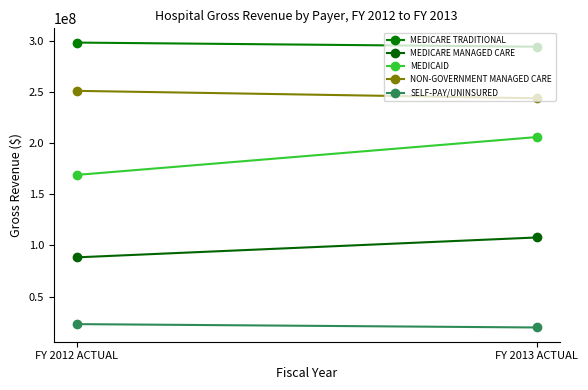

At how many categories does at least one series exceed 69602512?

2